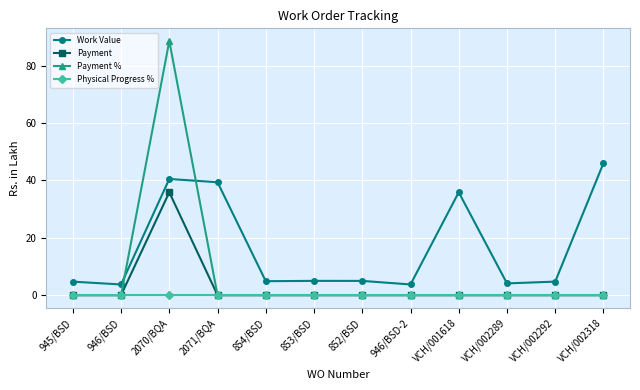

How many intersections are there between Payment % and Work Value?

2